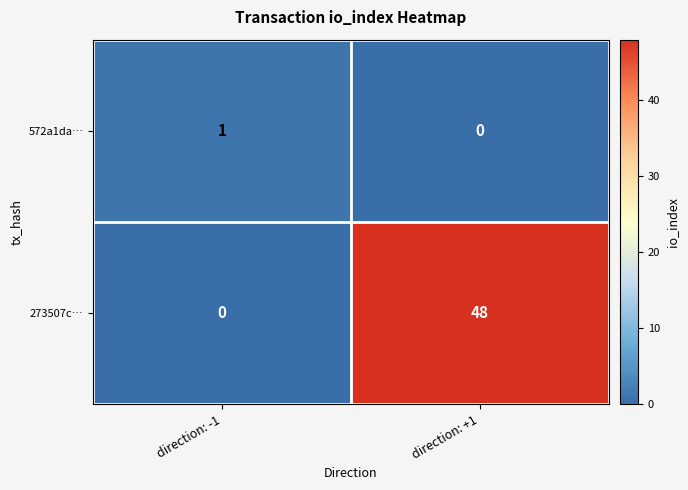

Count the number of categories in the chart.

2